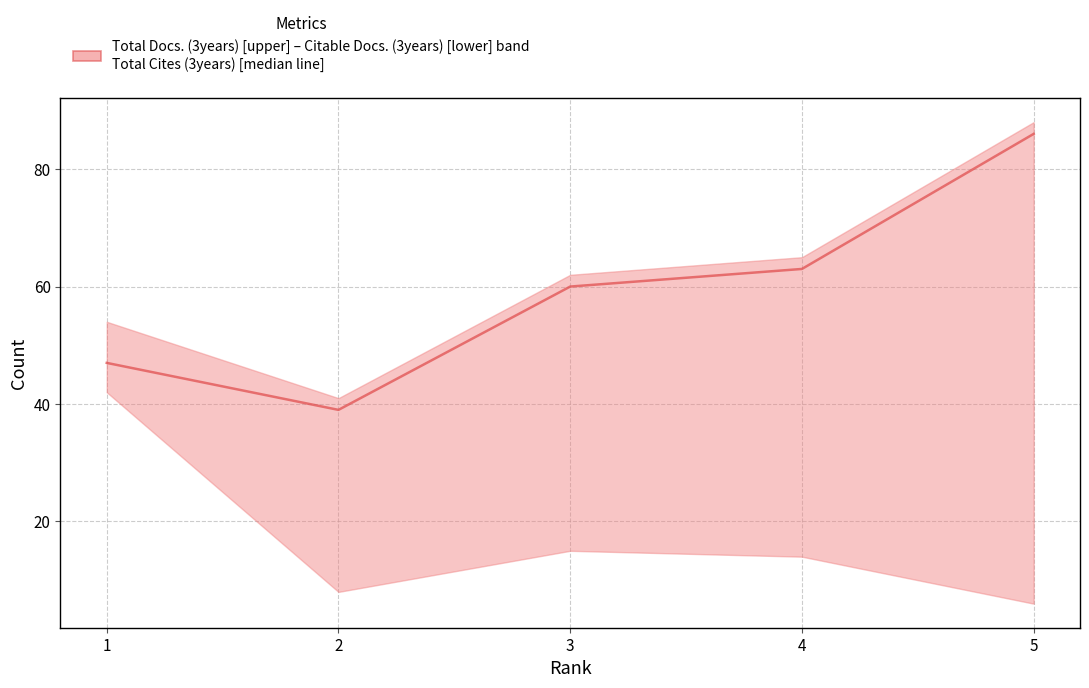

Where does the data first go above 60?

4